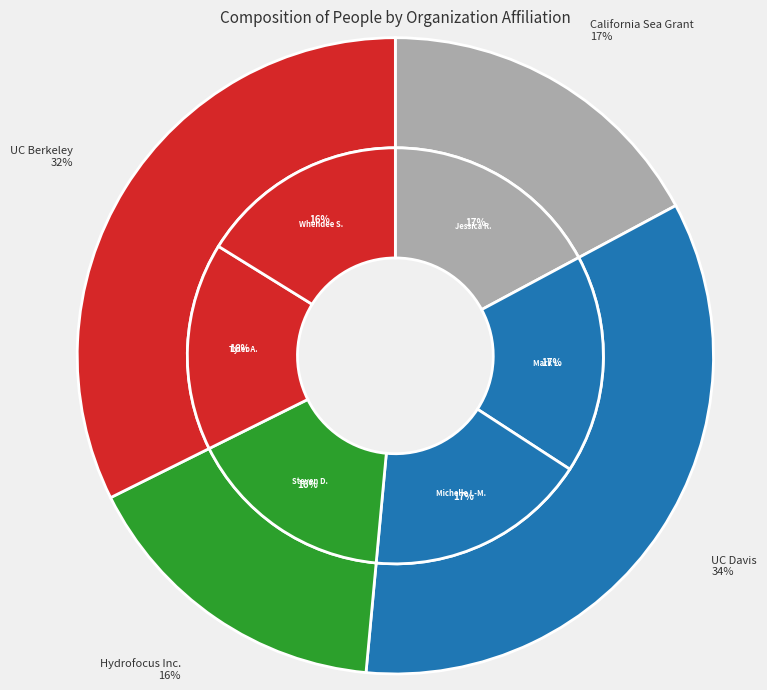

Rank the categories by value from highest to lowest.

Michelle Leinderfelder-Miles, Jessica Rudnick, Mark Lubell, Steven Deverel, Whendee Silver, Tyler Anthony